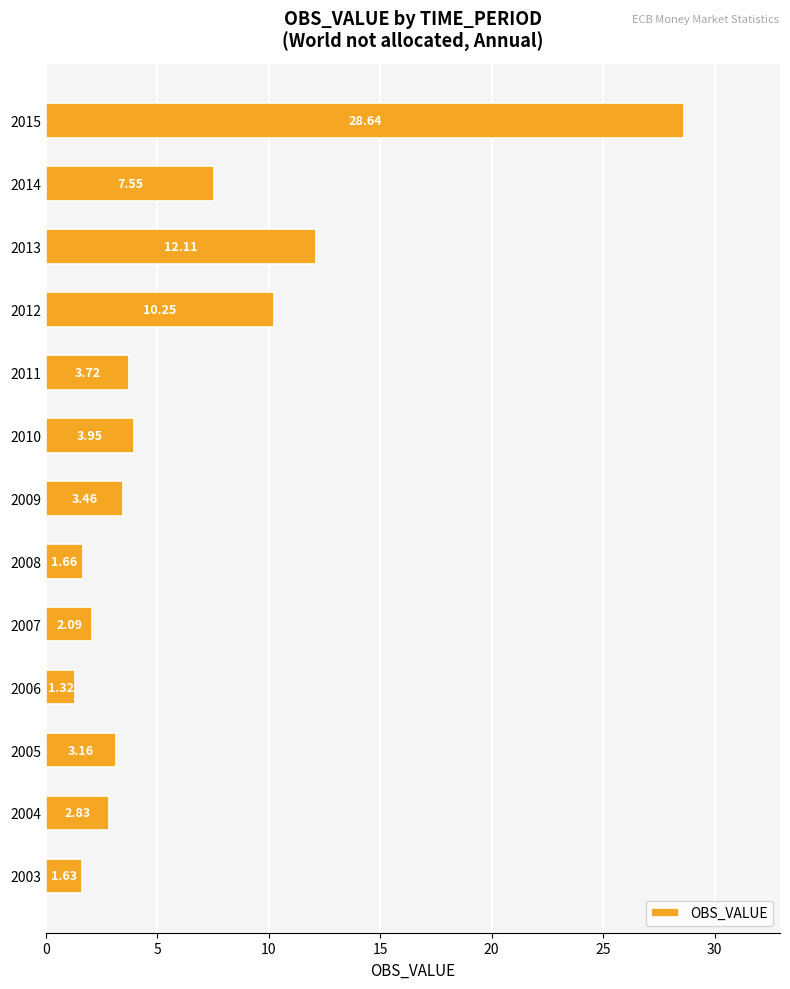

Where is the data nearest to the value 14?

2013